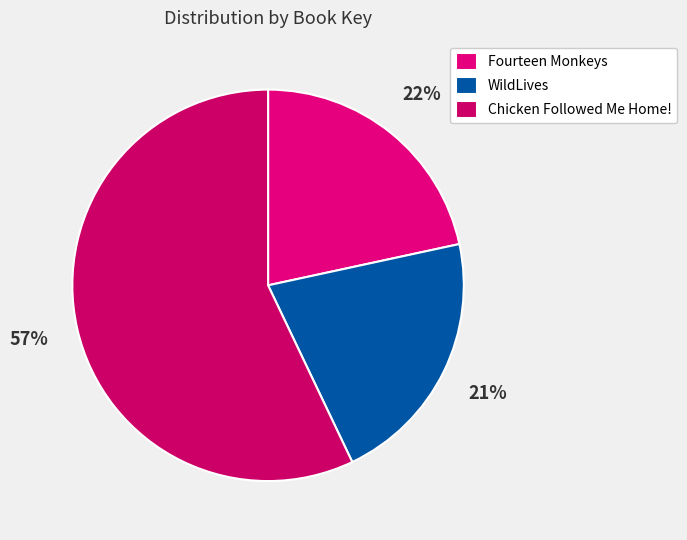

Rank the categories by value from highest to lowest.

Chicken Followed Me Home!, Fourteen Monkeys, WildLives